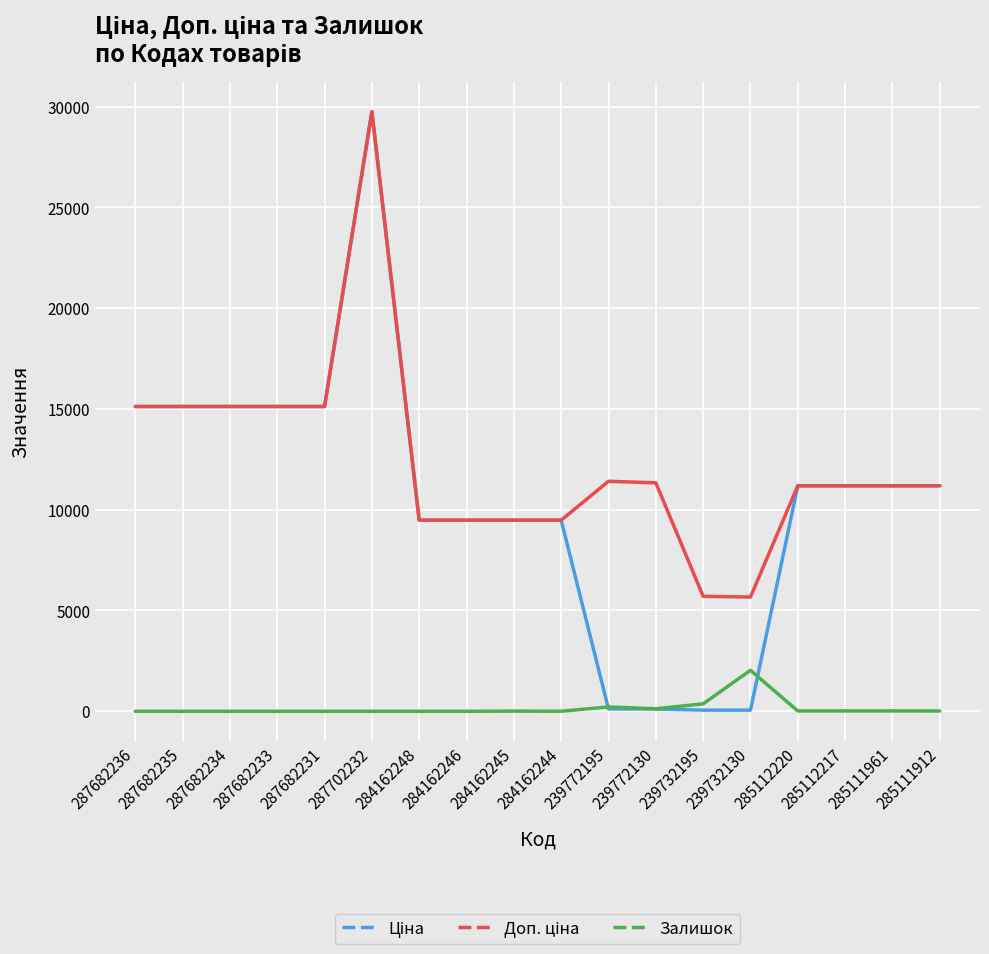

Which category has the highest value across all series?

287702232